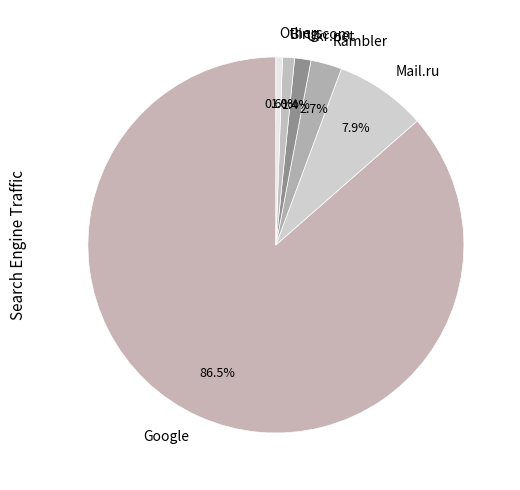

How many slices are in this pie chart?

6